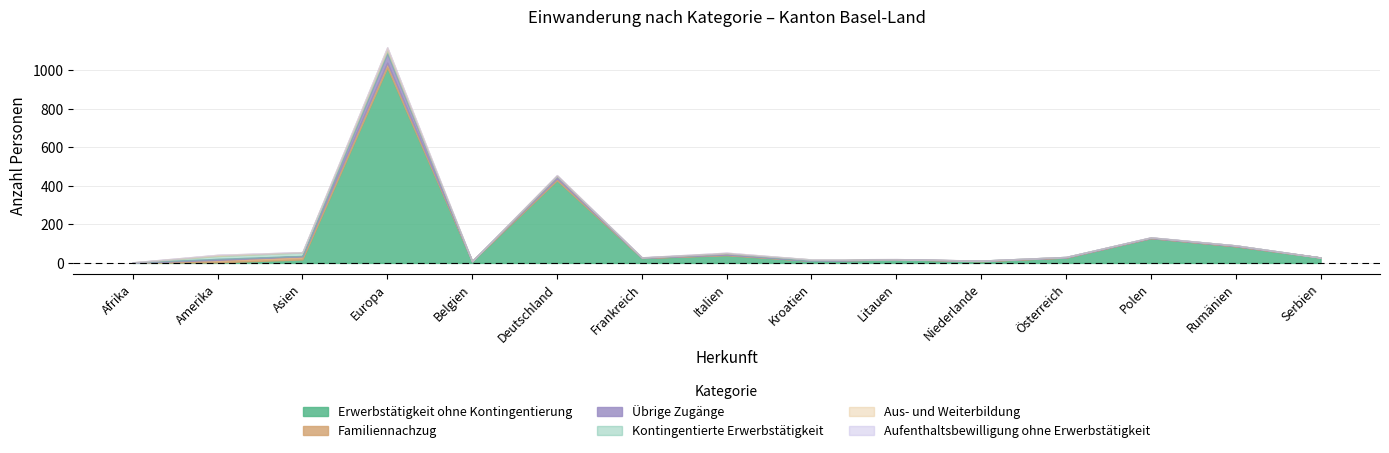

At which label does Erwerbstätigkeit ohne Kontingentierung first exceed 26?

Europa